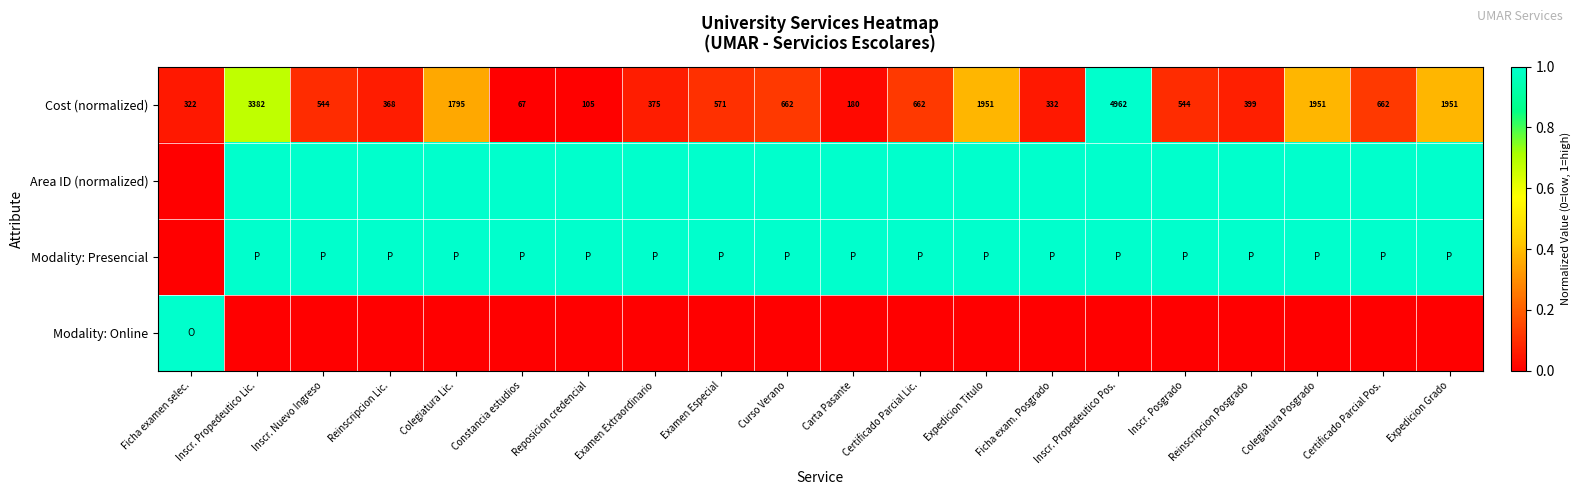

What is the difference between the second highest and minimum values in the Cost (normalized) series?

3315